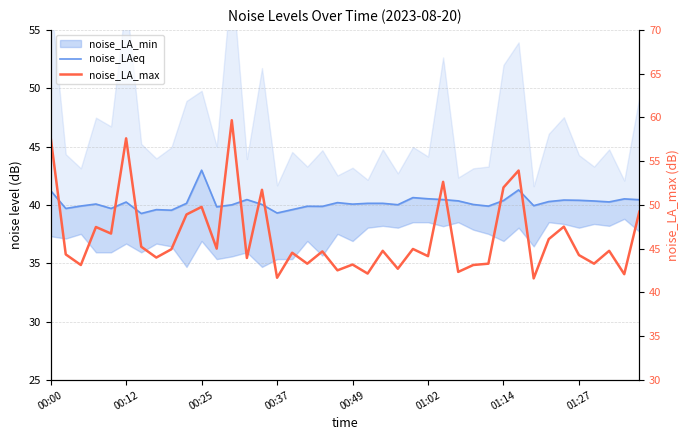

What is the difference between the maximum and second lowest values in the noise_LAeq series?

3.7